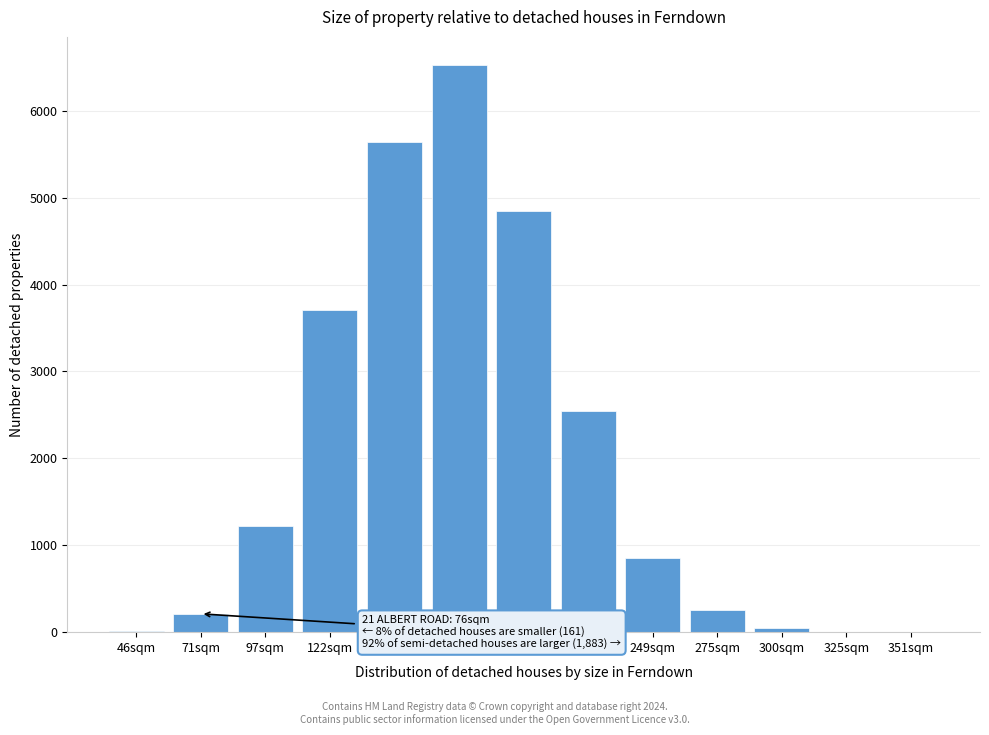

Is it true that the value at 122sqm is 5870.0?

False